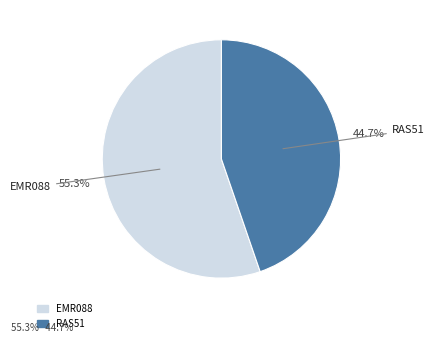

Which has a higher value, EMR088 or RAS51?

EMR088